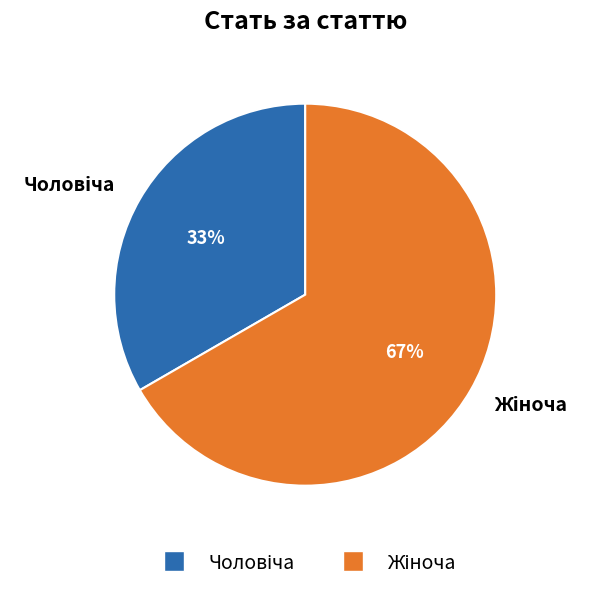

To the nearest percent, what is the average slice percentage?

50%